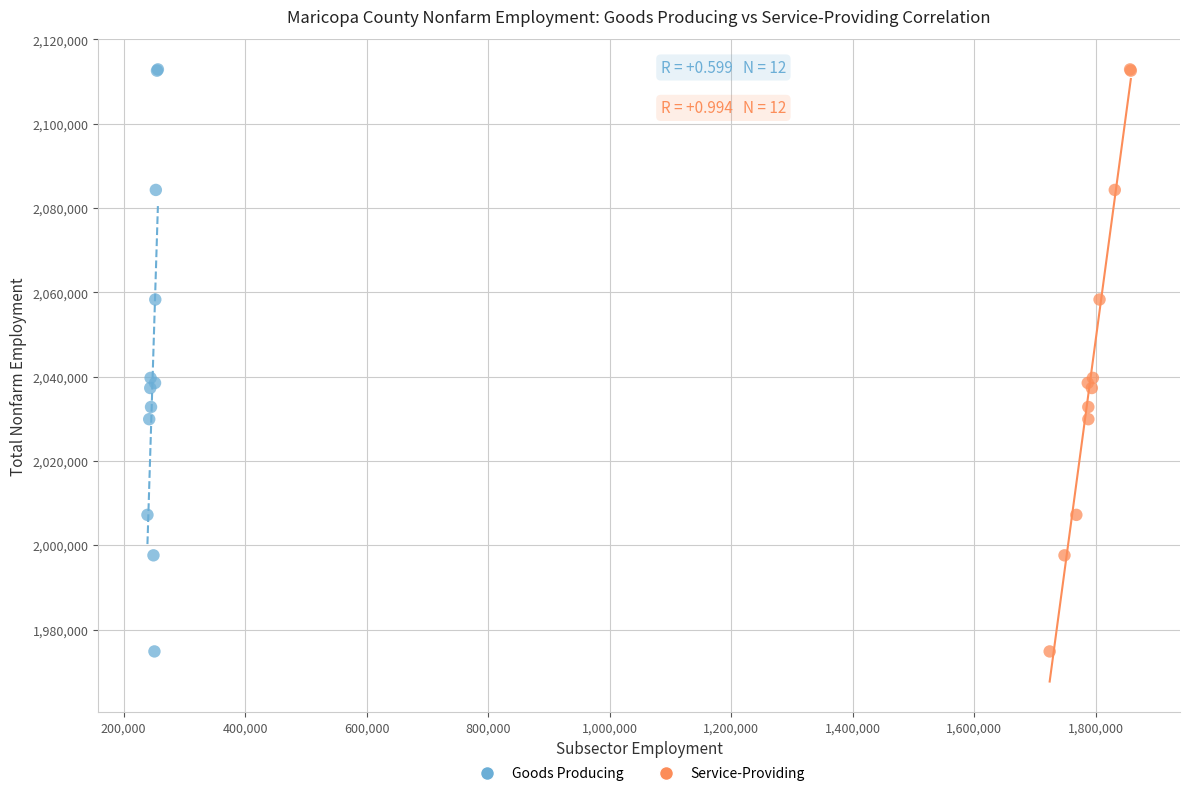

What are all the series names shown in the legend?

Goods Producing, Service-Providing